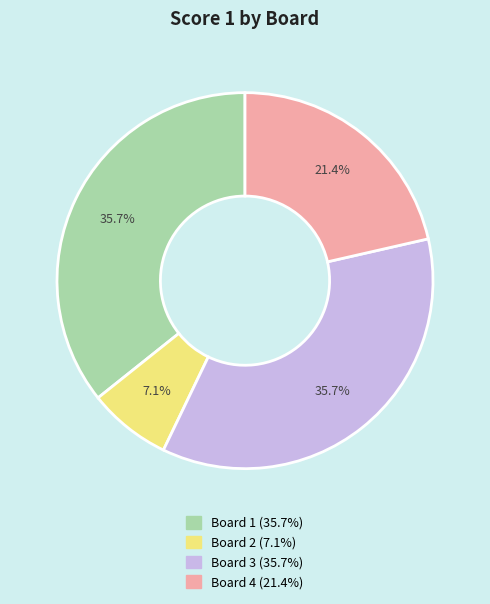

How many segments does this pie chart have?

4